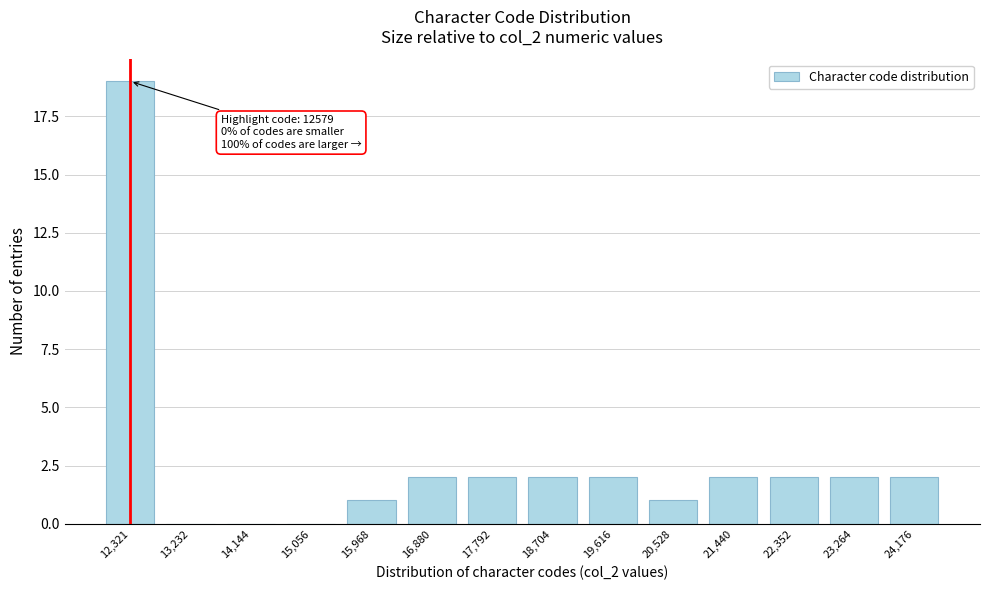

Reading right to left, extract all data points from this chart.

24,176=2	23,264=2	22,352=2	21,440=2	20,528=1	19,616=2	18,704=2	17,792=2	16,880=2	15,968=1	15,056=0	14,144=0	13,232=0	12,321=19